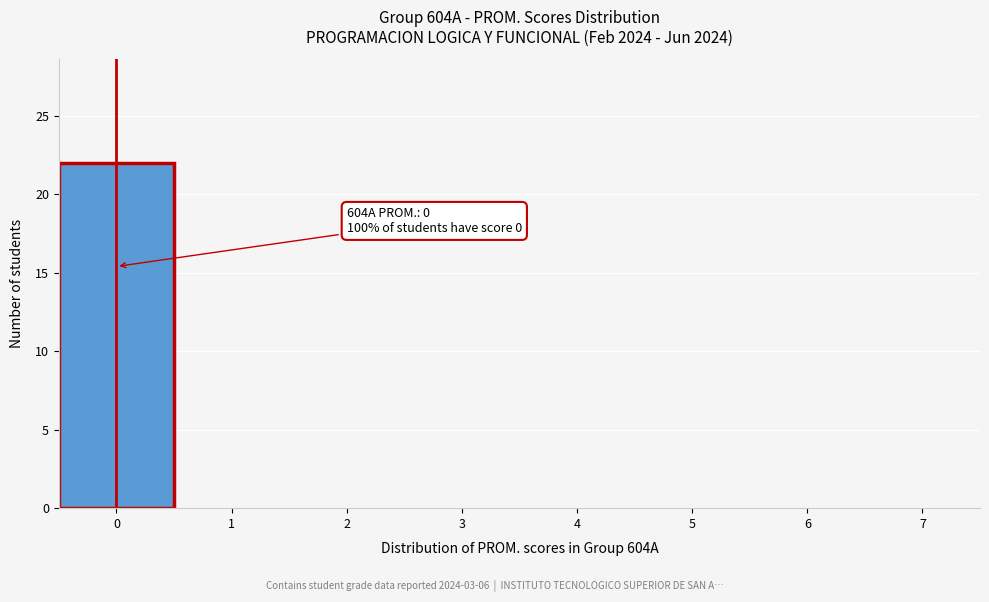

Over which range of the x-axis is the bar tallest?

-0.5 to 0.5